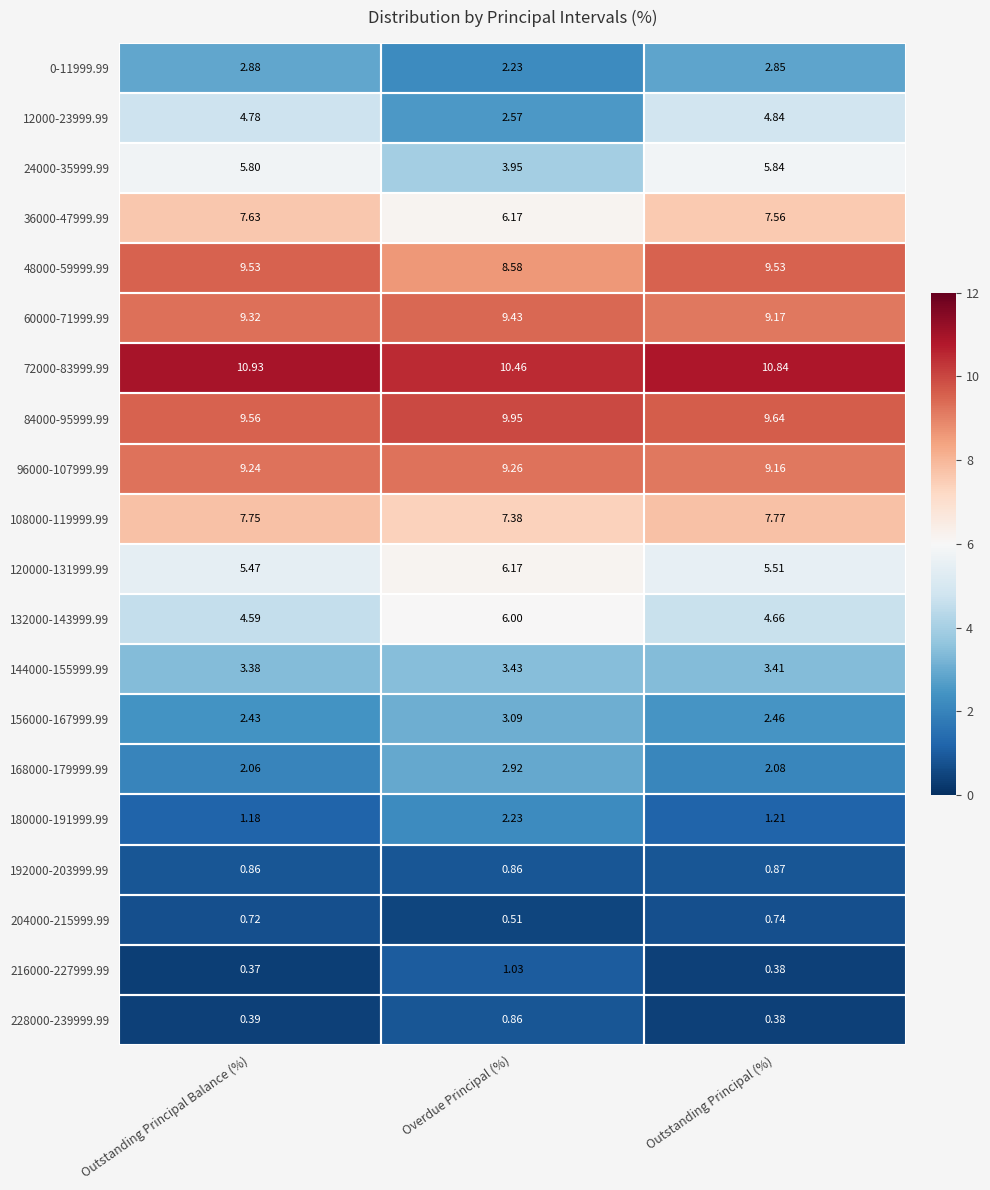

Which category has the highest value in the 216000-227999.99 series?

Overdue Principal (%)